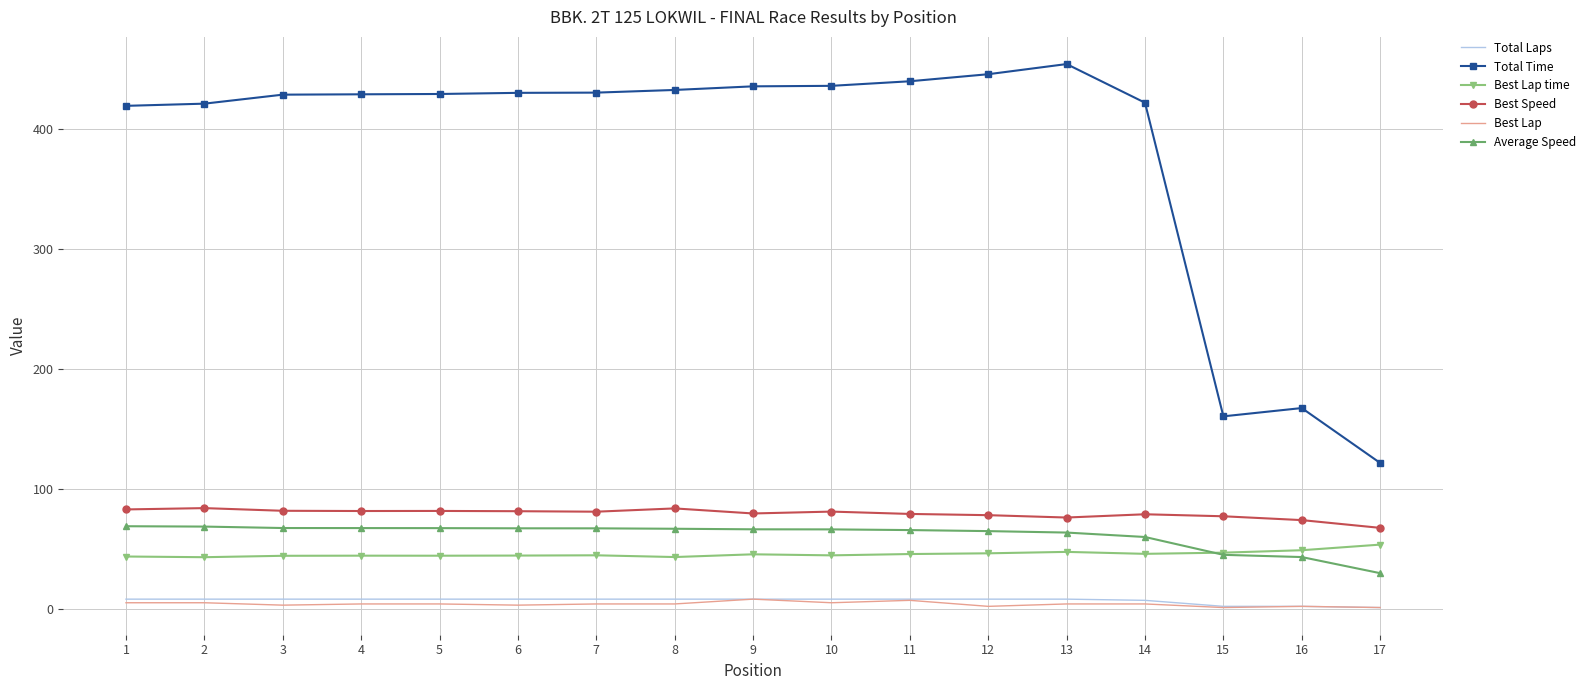

Which series has the widest spread of values?

Total Time